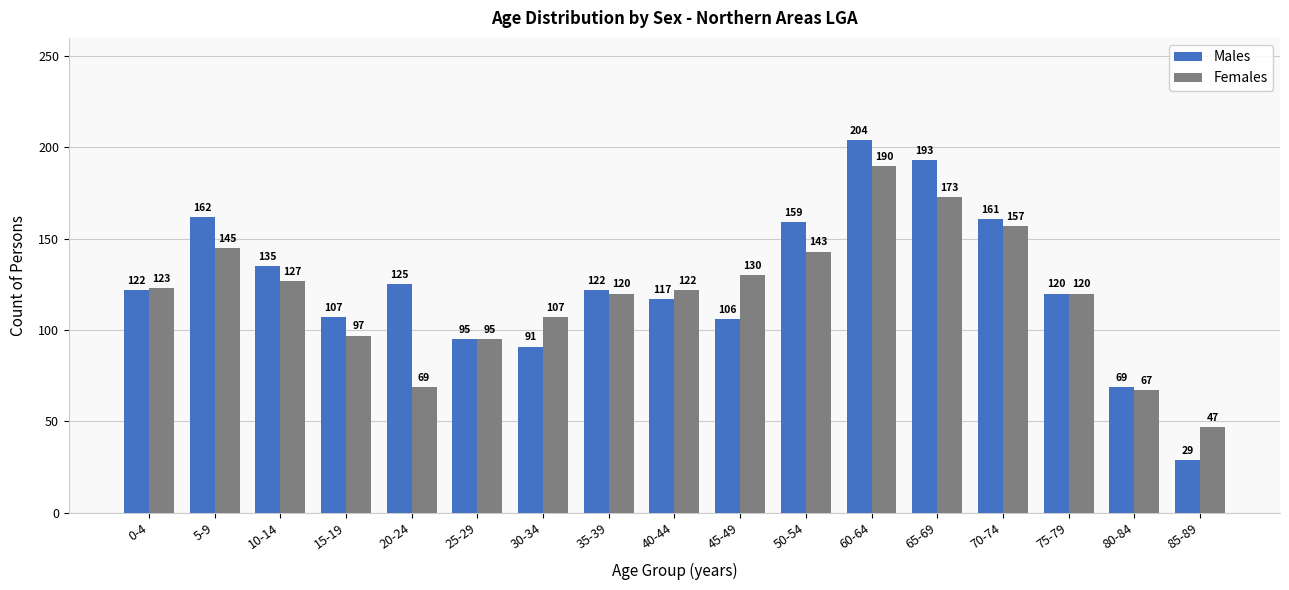

What is the highest value of the Females series?

190